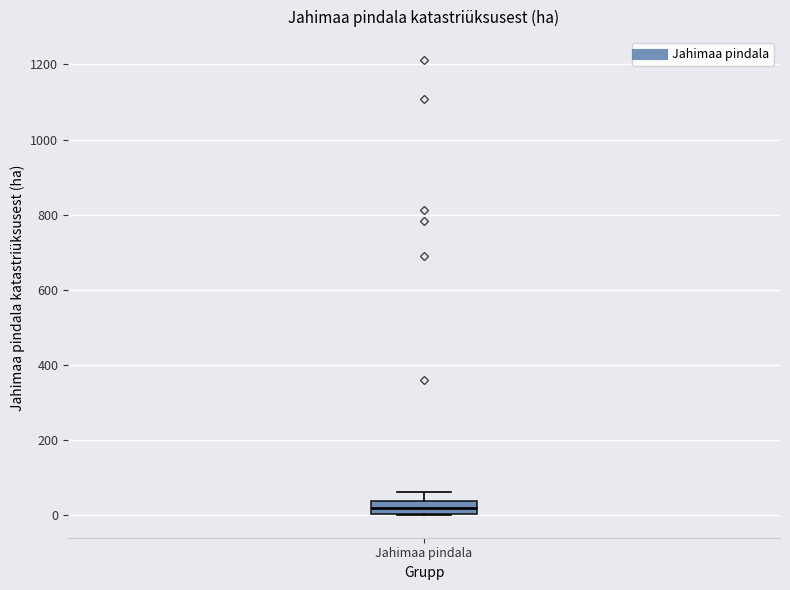

Where is the lower edge of the box for Jahimaa pindala on the y-axis? The values are not printed on the chart, so give them approximately, as read against the axis.

0